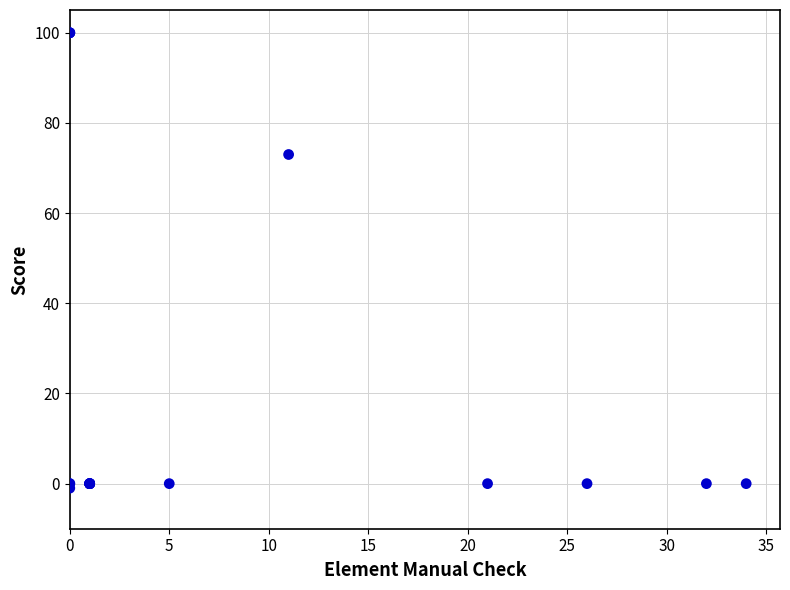

What Y value in the scatter plot is closest to 49?

73